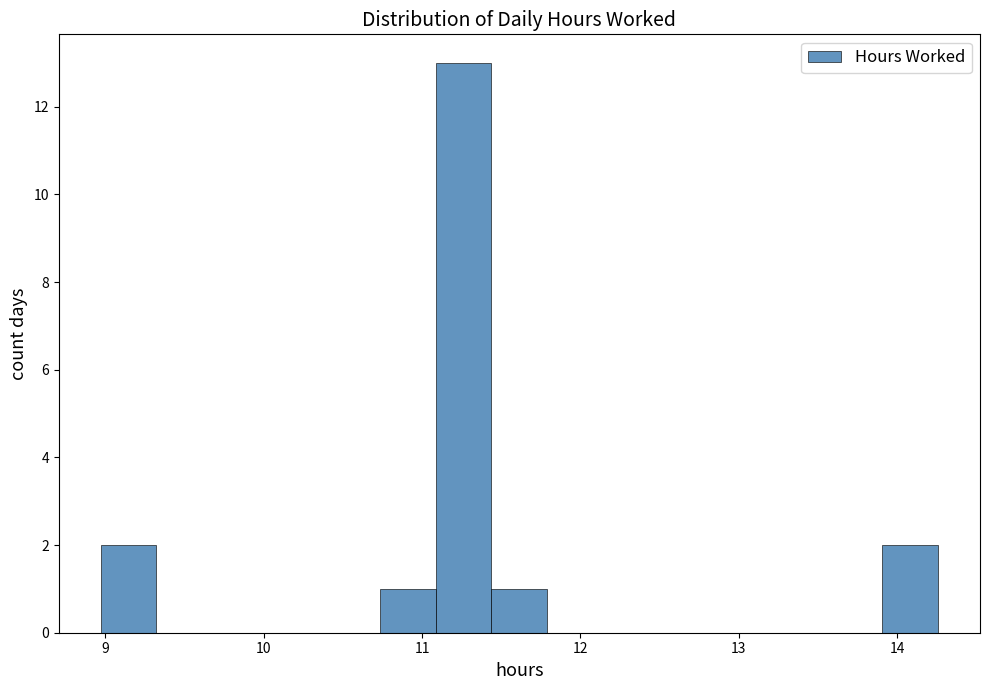

Read against the x-axis, roughly where is the centre of the tallest bar?

11.3